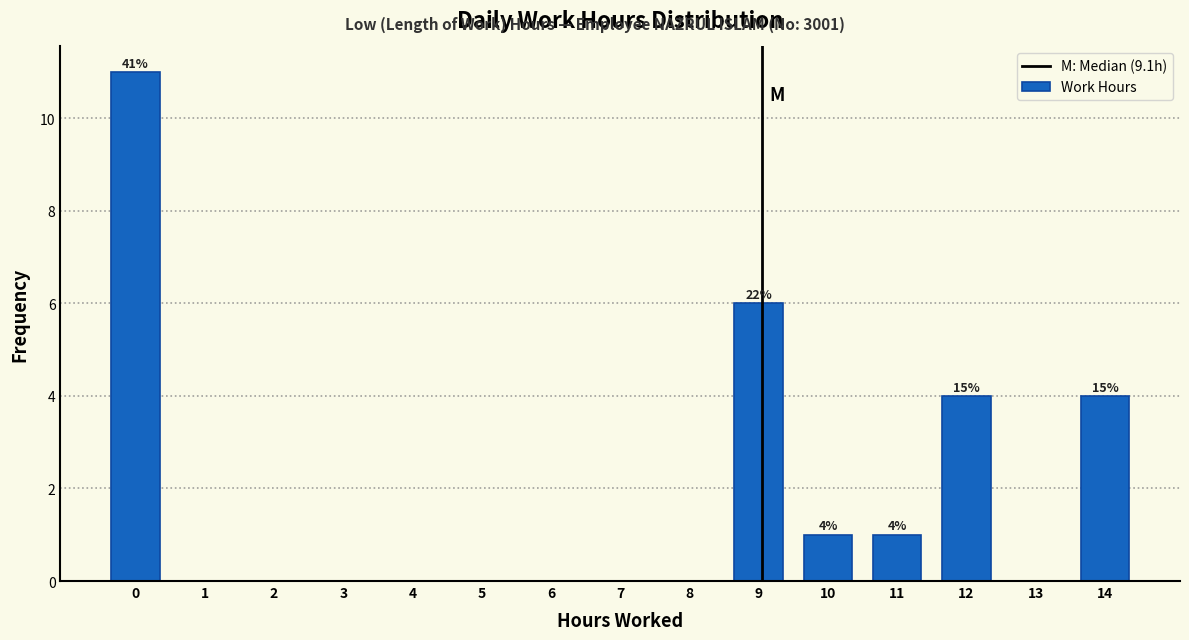

Reading left to right, what are all the values shown in this chart?

0=11	1=0	2=0	3=0	4=0	5=0	6=0	7=0	8=0	9=6	10=1	11=1	12=4	13=0	14=4